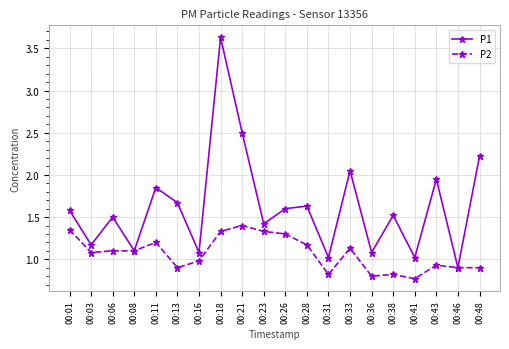

What is the approximate value of P1 at 00:08?

1.1